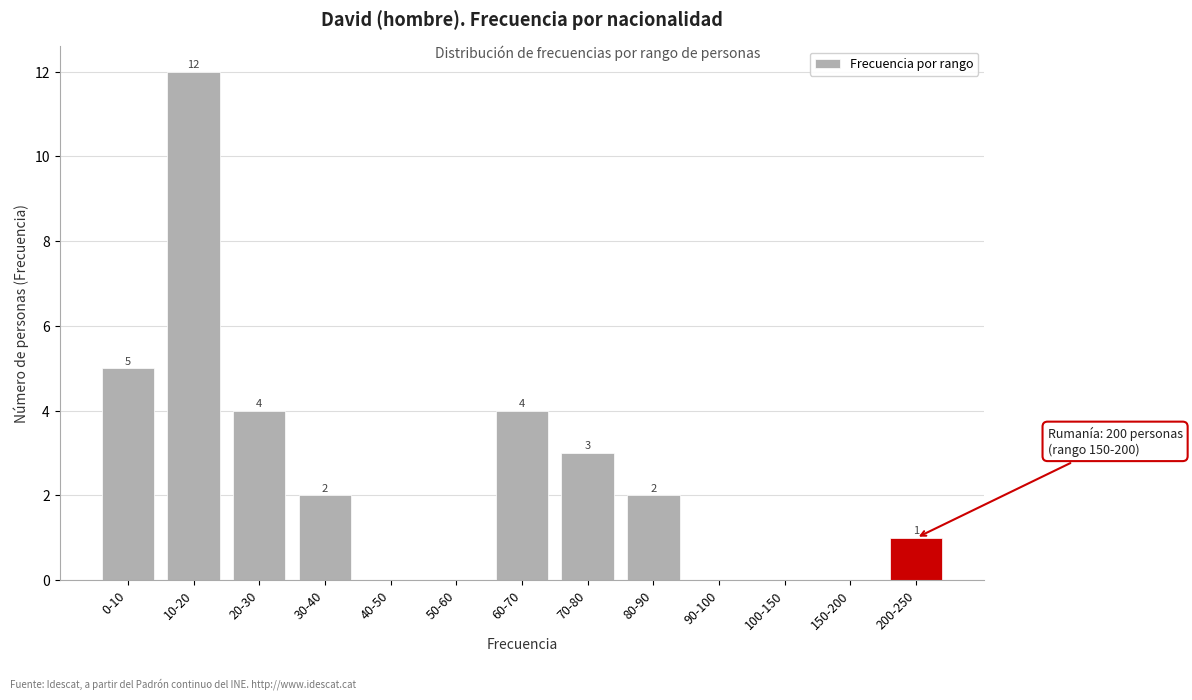

Reading left to right, extract all data points from this chart.

0-10=5	10-20=12	20-30=4	30-40=2	40-50=0	50-60=0	60-70=4	70-80=3	80-90=2	90-100=0	100-150=0	150-200=0	200-250=1